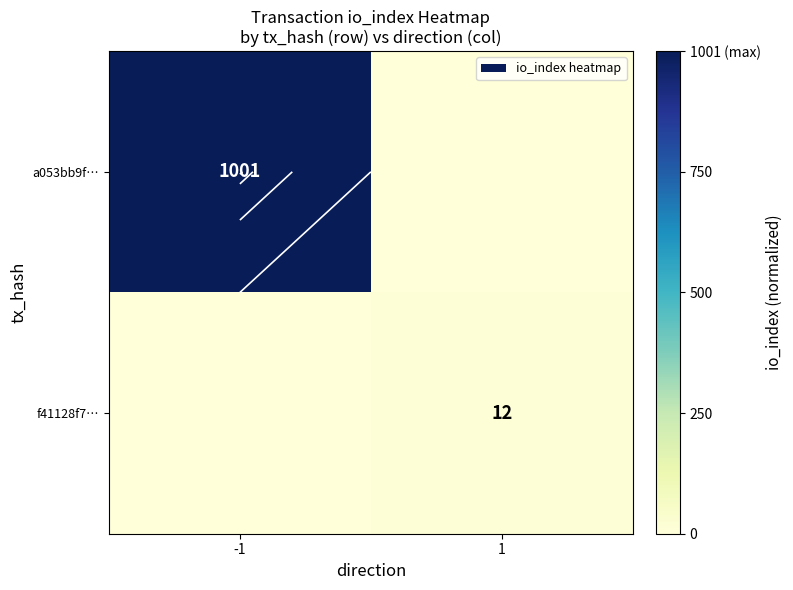

At 1, list the series in order from largest to smallest.

f41128f7…, a053bb9f…